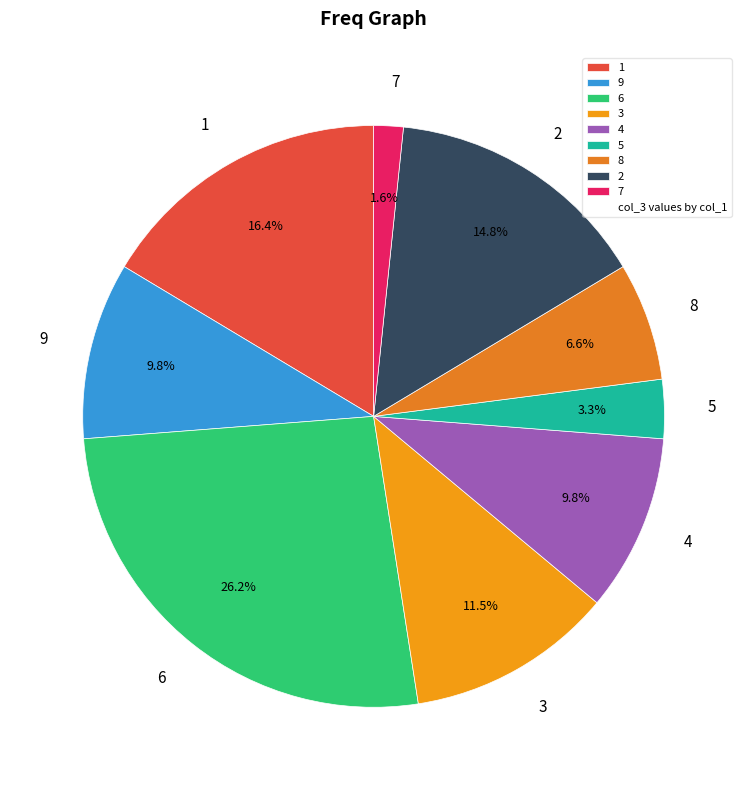

What is the largest slice in the pie chart?

6